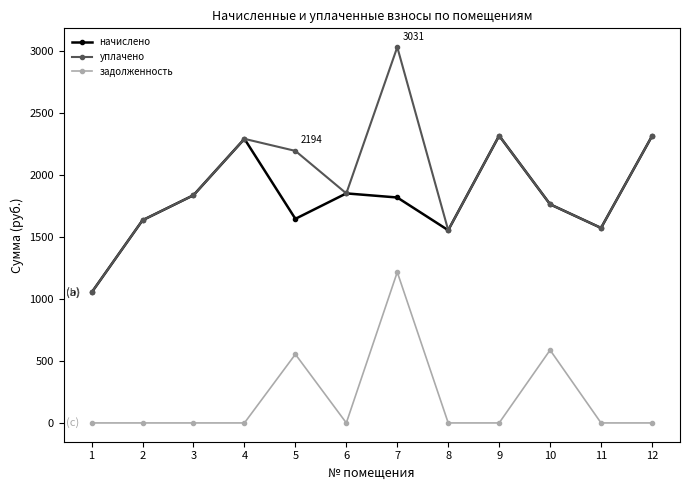

Which series changed the most between 2 and 7?

уплачено